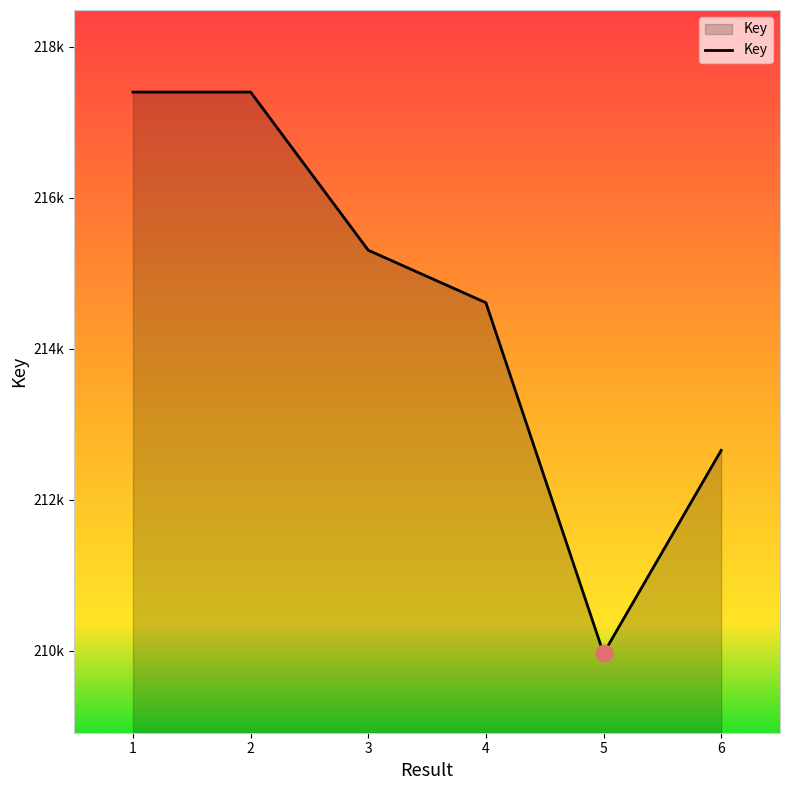

Does the chart have visible grid lines?

No